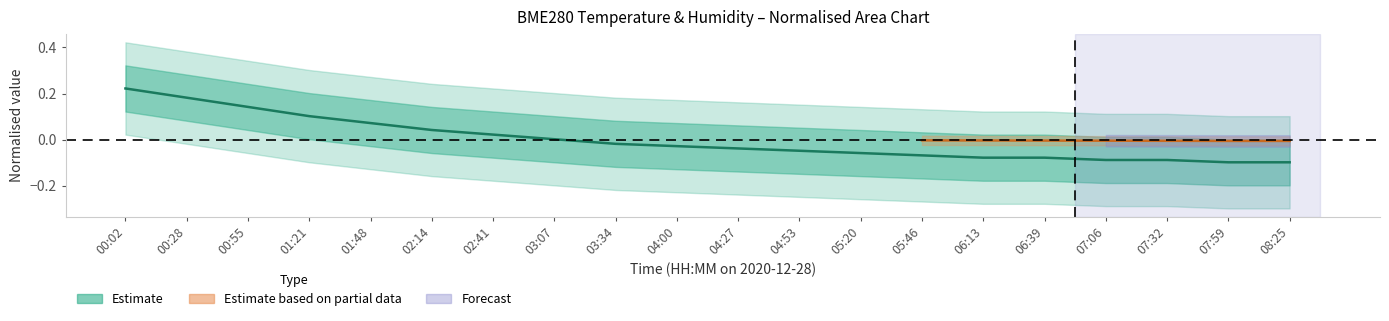

What is the difference between the maximum and minimum values?

0.3